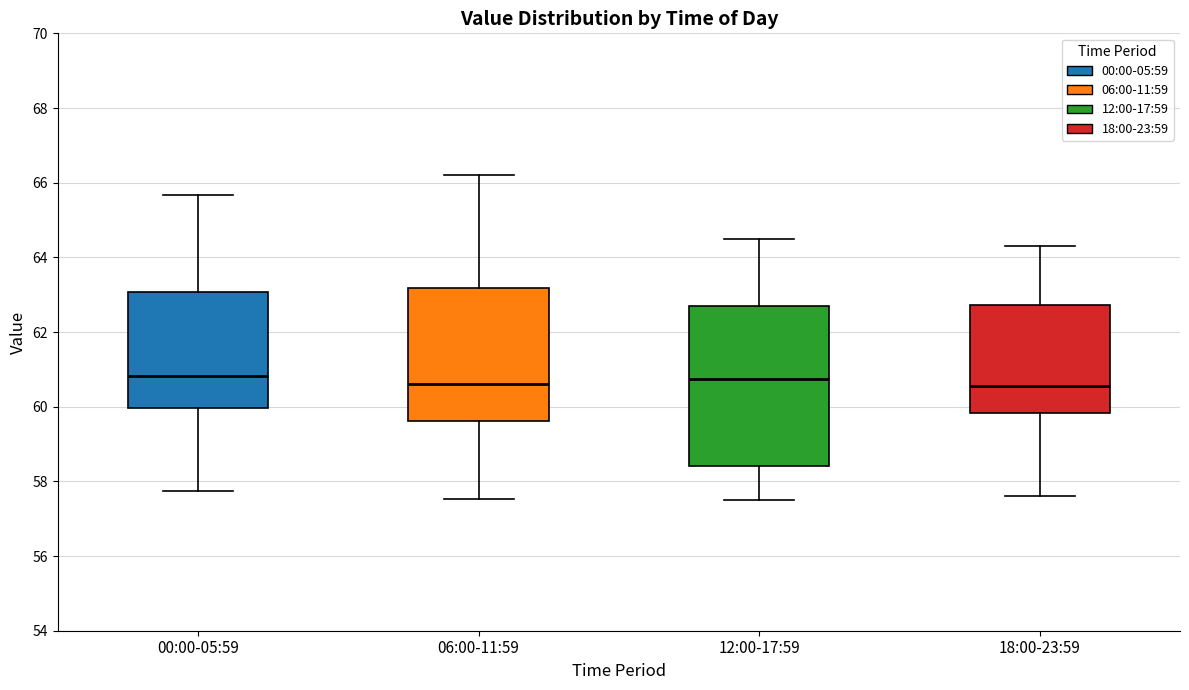

Where does the upper whisker of the box for 12:00-17:59 end on the y-axis? The values are not printed on the chart, so give them approximately, as read against the axis.

64.6